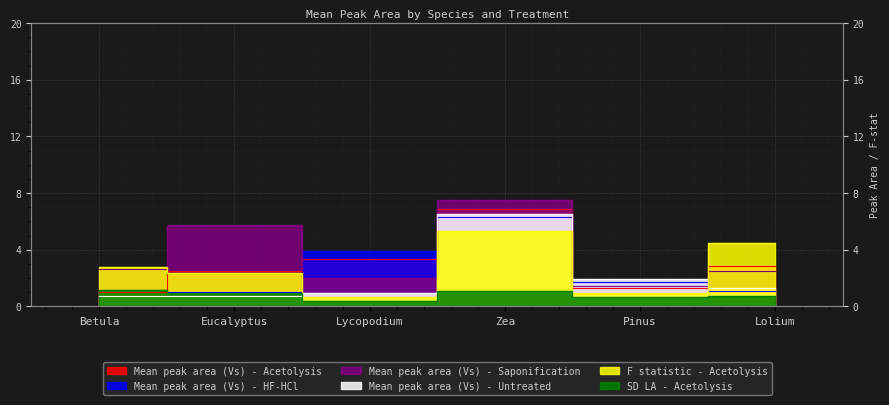

What is the difference between the maximum and second lowest values in the F statistic - Acetolysis series?

4.4